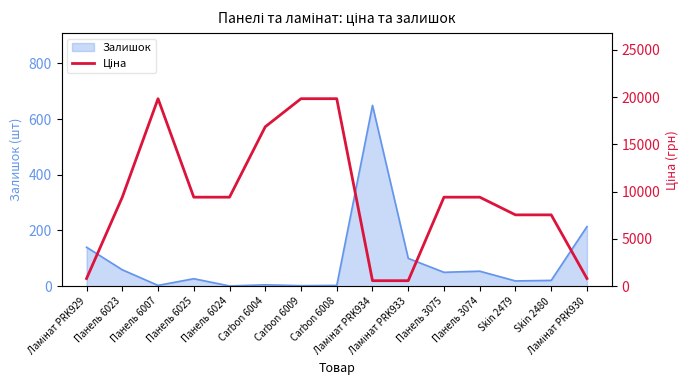

Which category has the highest value across all series?

Панель 6007